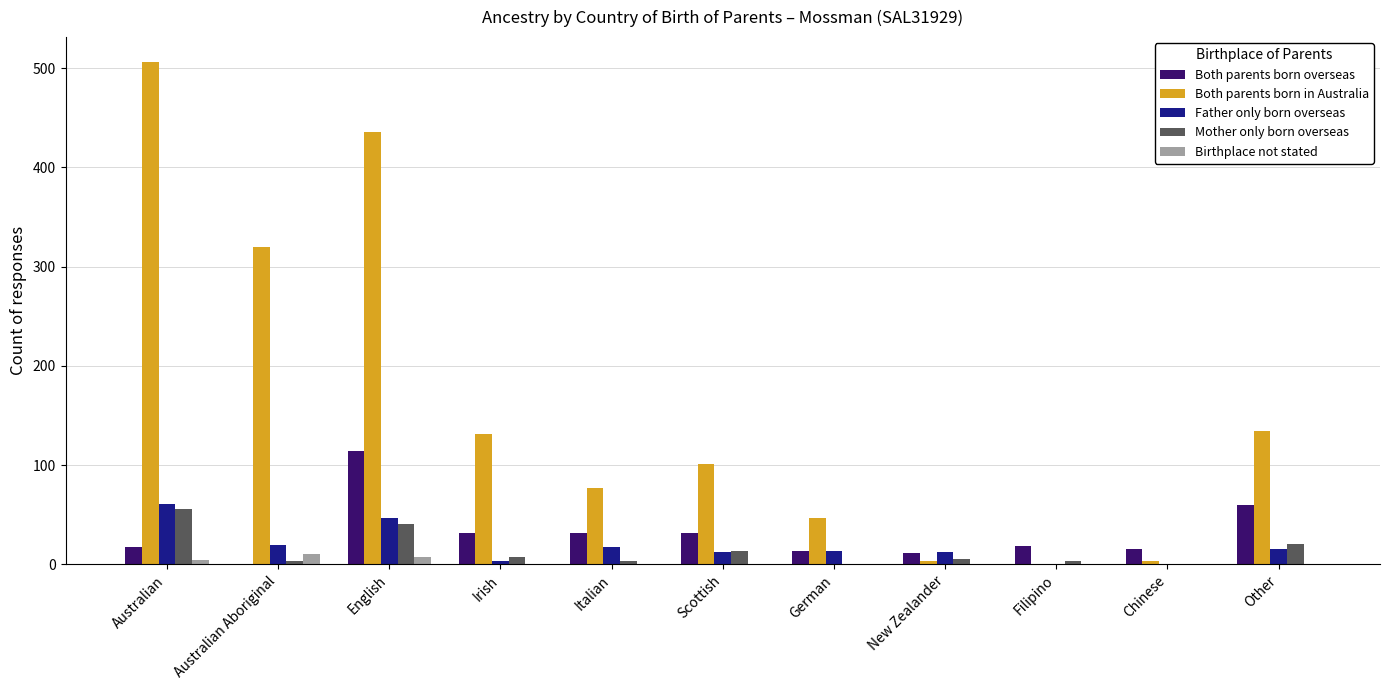

Which series has the largest total across all categories?

Both parents born in Australia